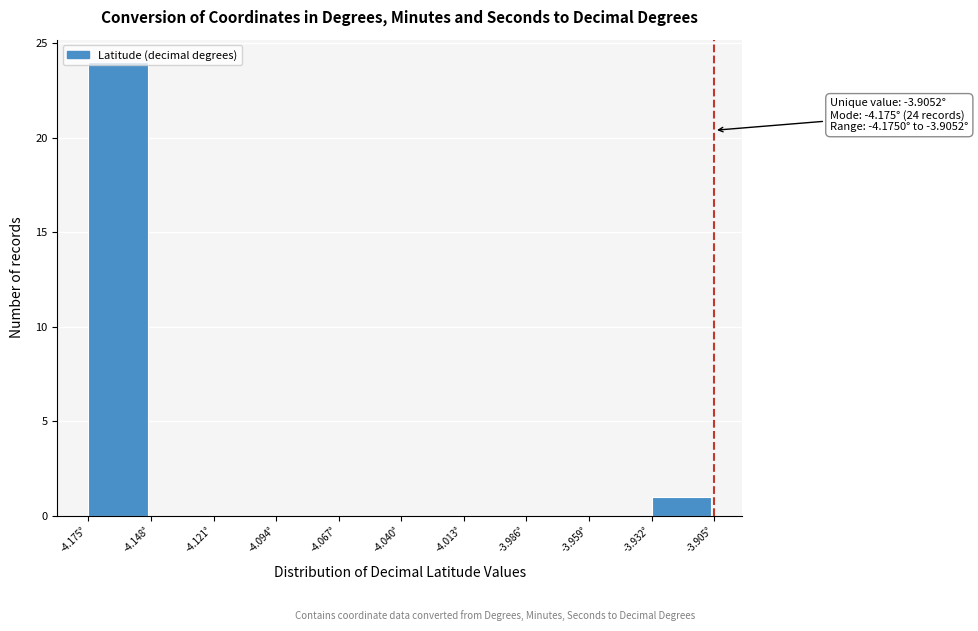

Which range on the x-axis has the tallest bar?

-4.175 to -4.150